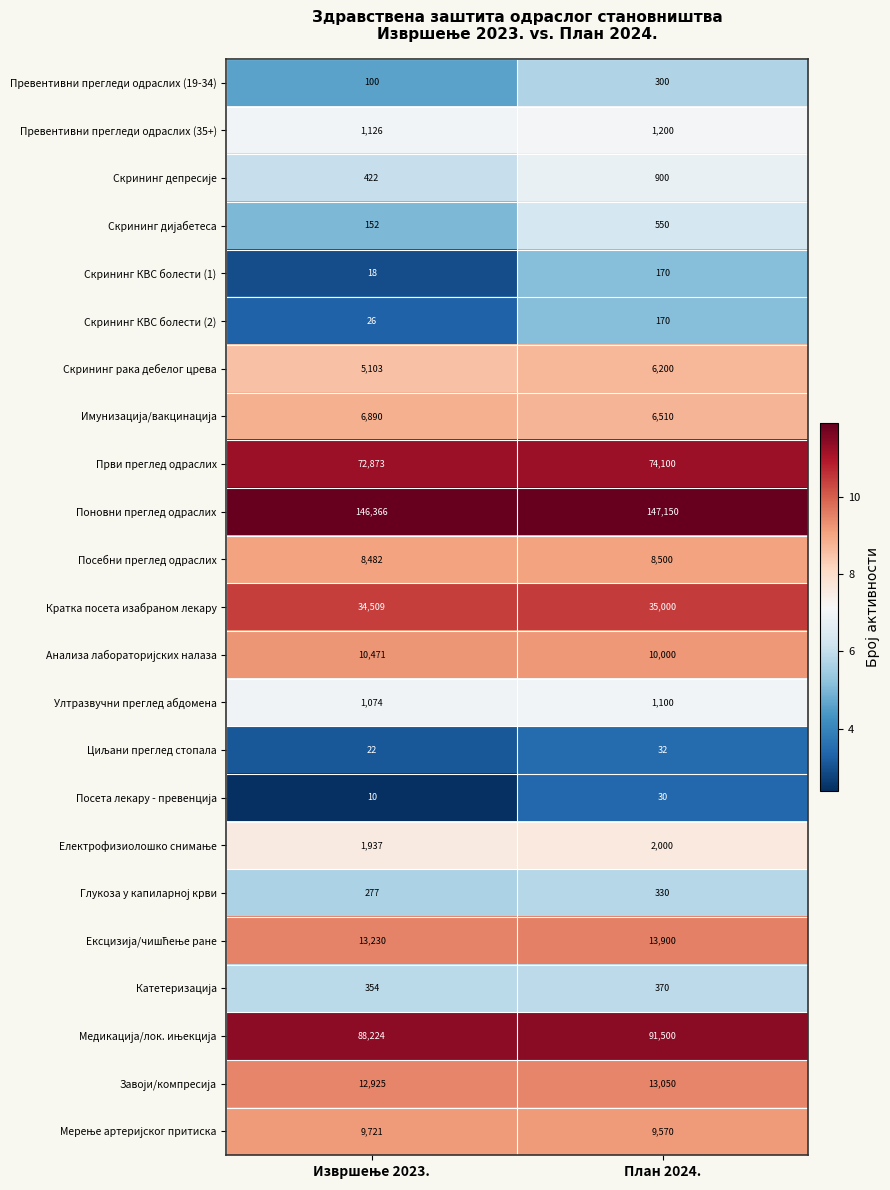

What is the maximum value for Посебни преглед одраслих?

8500